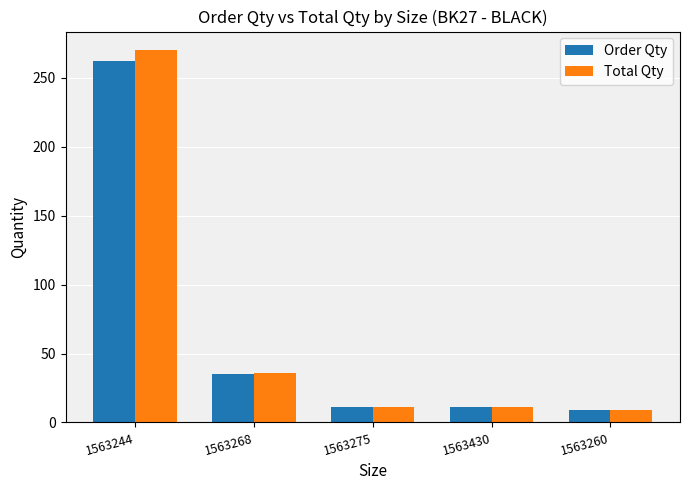

What is the label of the 3rd bar from the left?

1563275